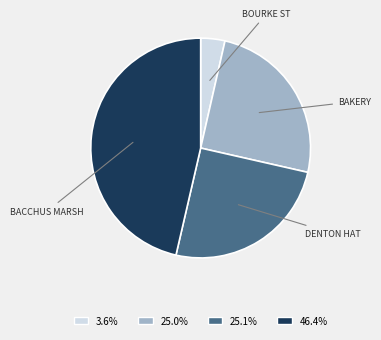

What is the ratio of the value at 25.1% to the value at 3.6%?

7.0